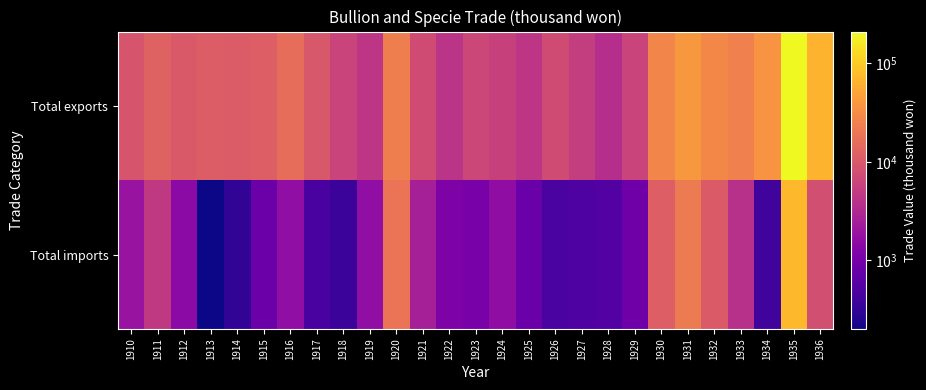

What is the greatest value displayed?

210592.8